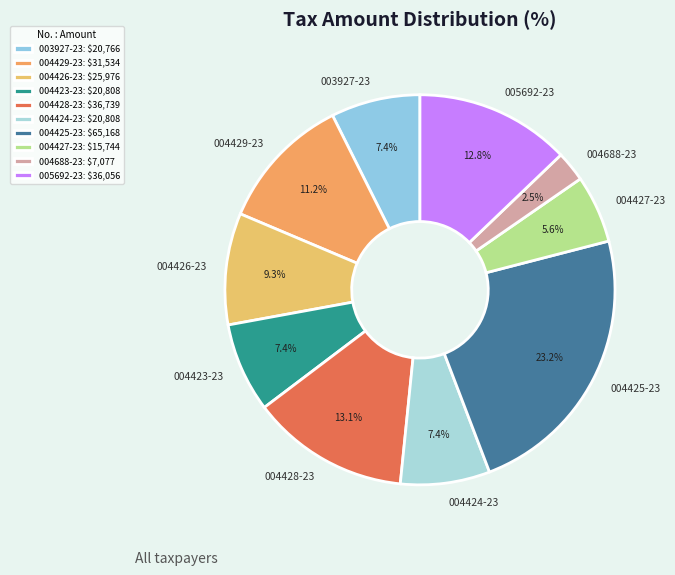

How many slices are in this pie chart?

10